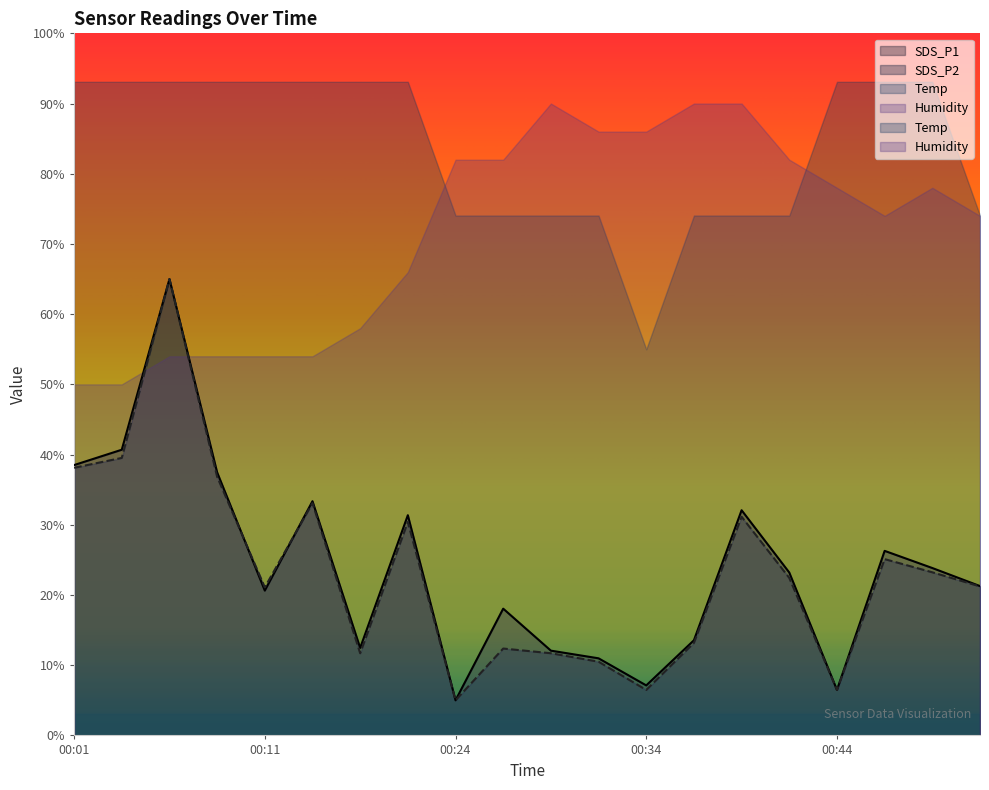

After their last crossing, which series has the higher values: SDS_P1 or SDS_P2?

SDS_P1